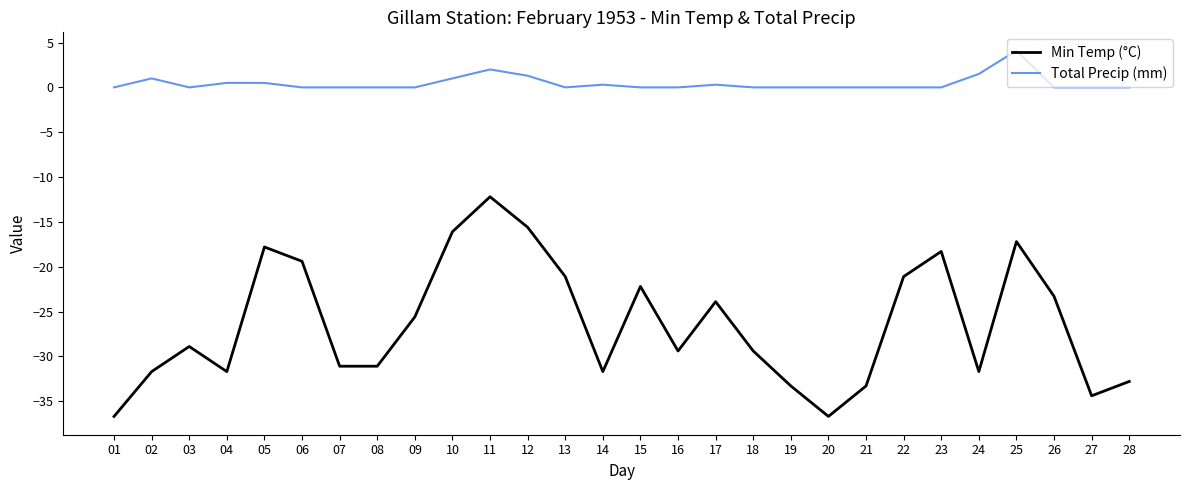

True or false: Total Precip (mm) has more than 1 interior local peaks.

True